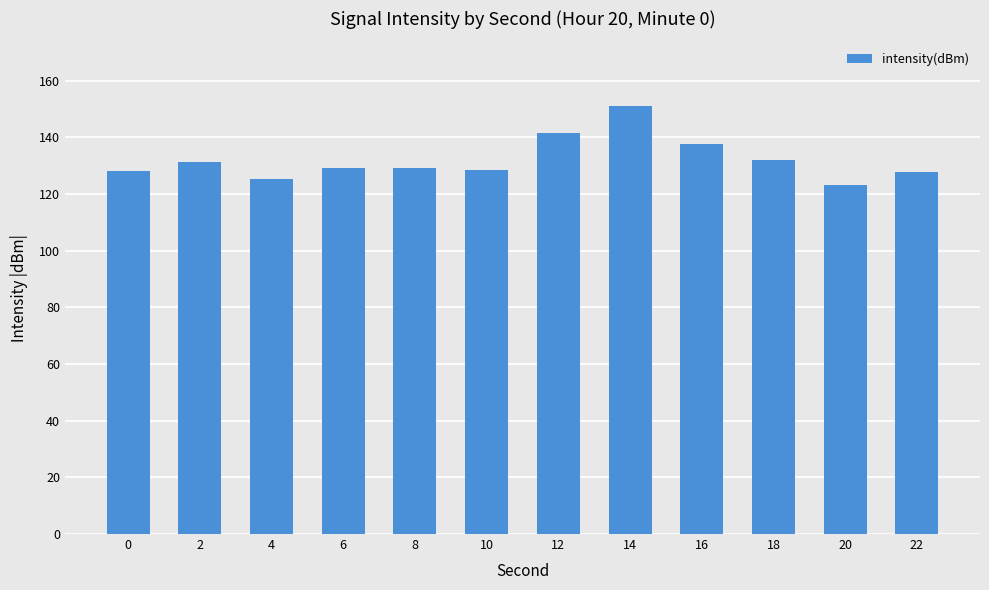

What is the minimum value shown in the chart?

123.2